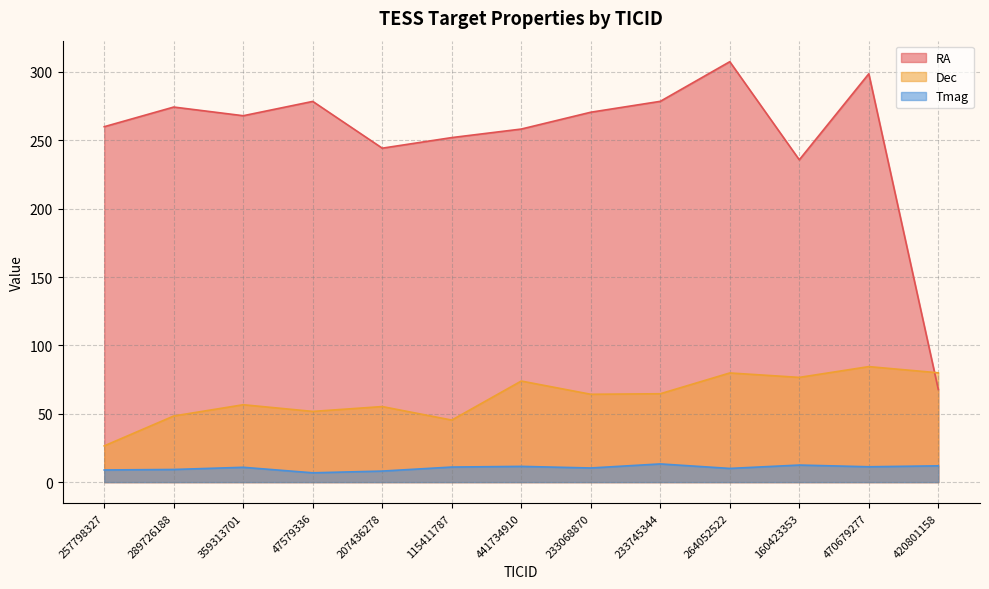

At 264052522, list the series in order from largest to smallest.

RA, Dec, Tmag